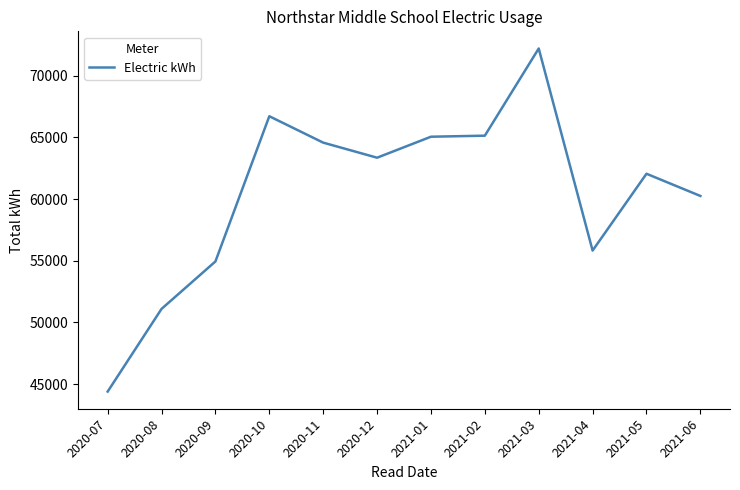

Is this an area chart (filled region under the line)?

No